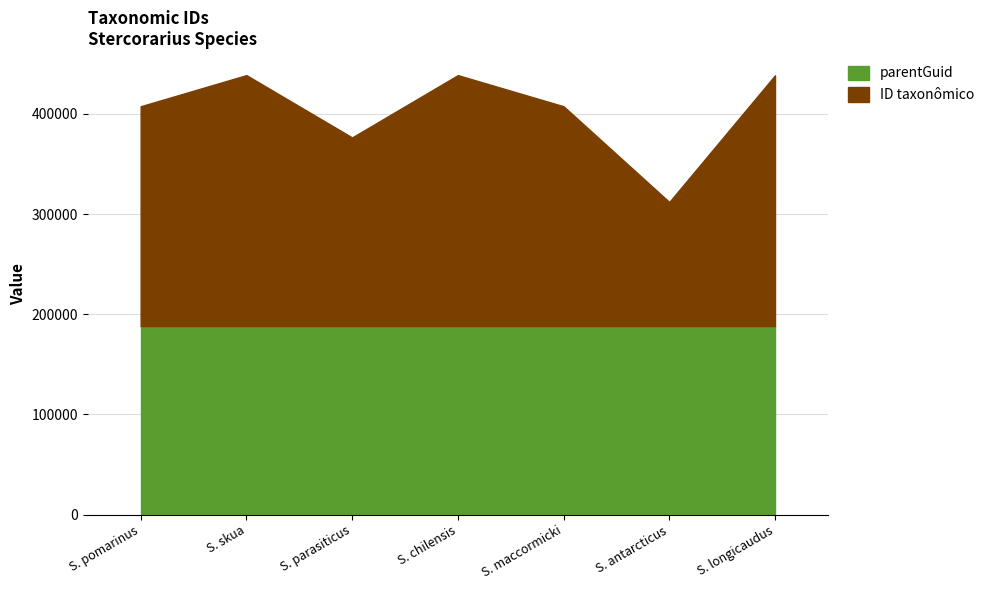

The value of parentGuid at S. chilensis is 188248. True or false?

True